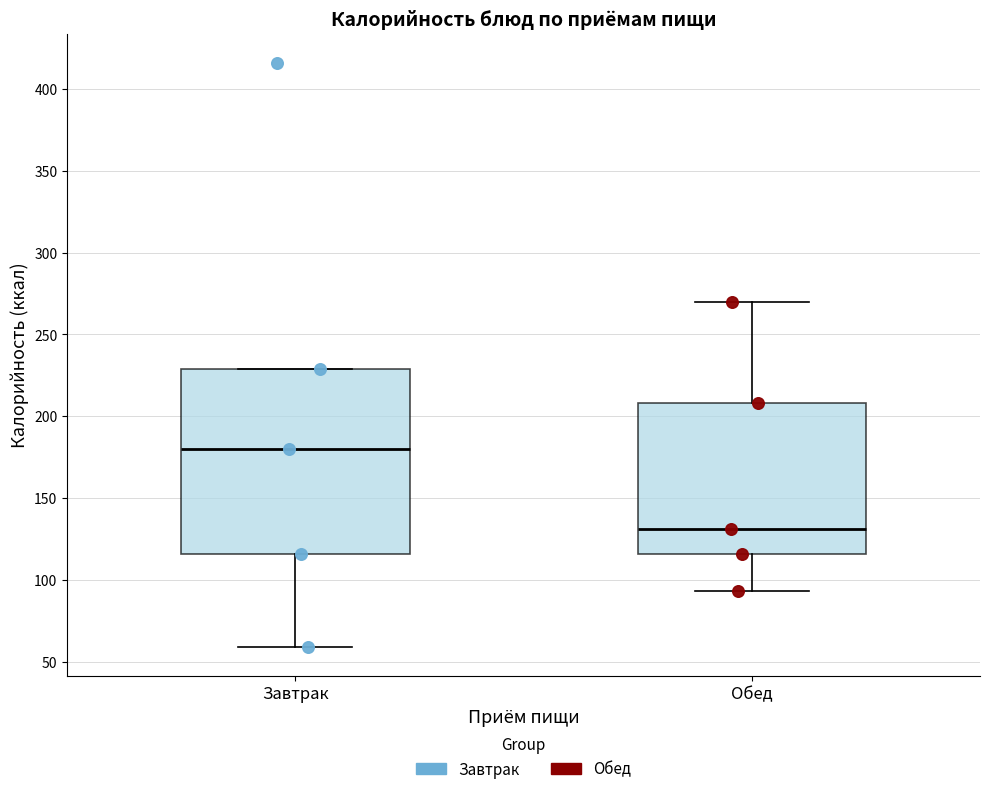

Which box has the lowest median line?

Обед